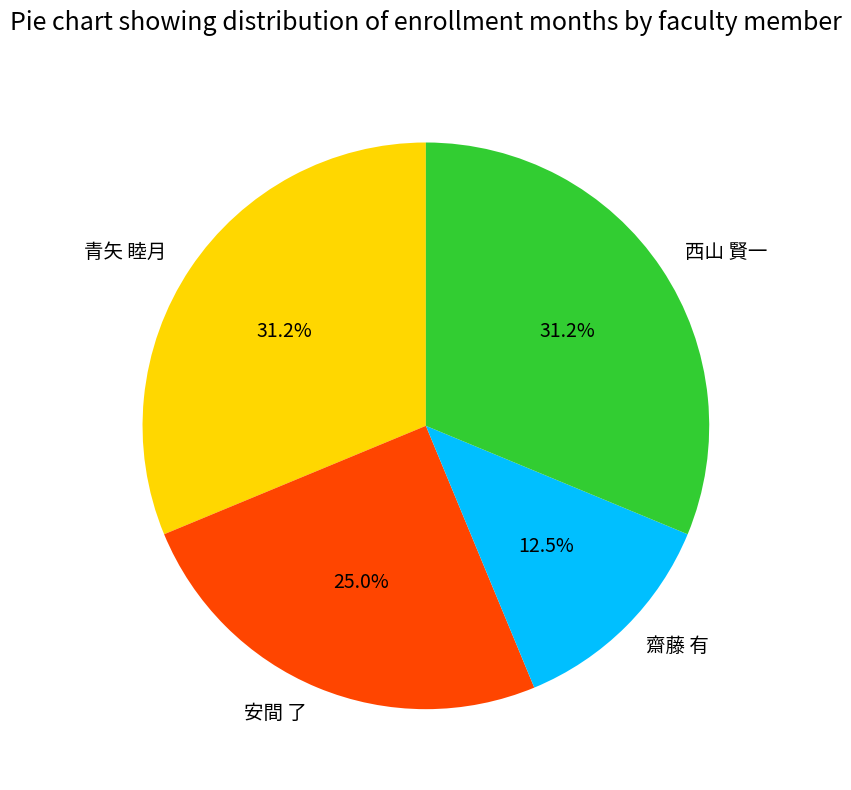

How many segments does this pie chart have?

4